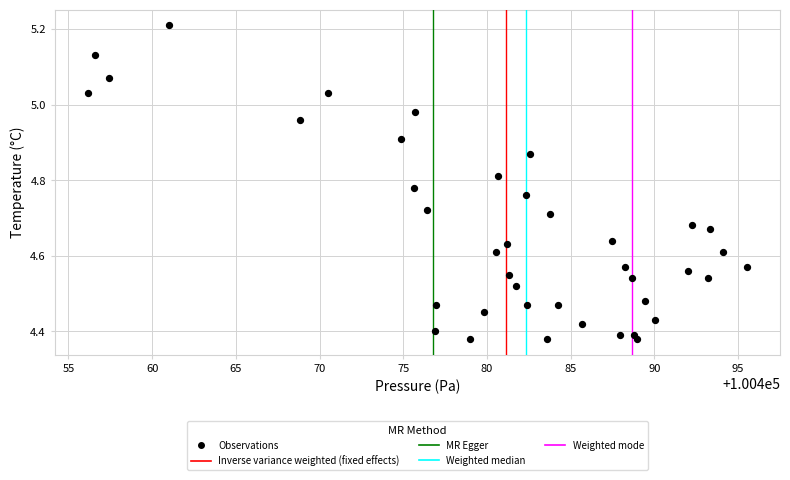

What is the range of Y values (max minus min)?

0.8